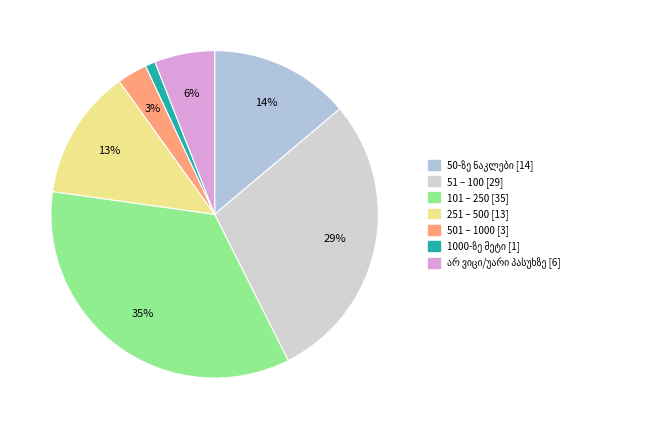

What is the ratio of the value at 251 – 500 to the value at 51 – 100?

0.4